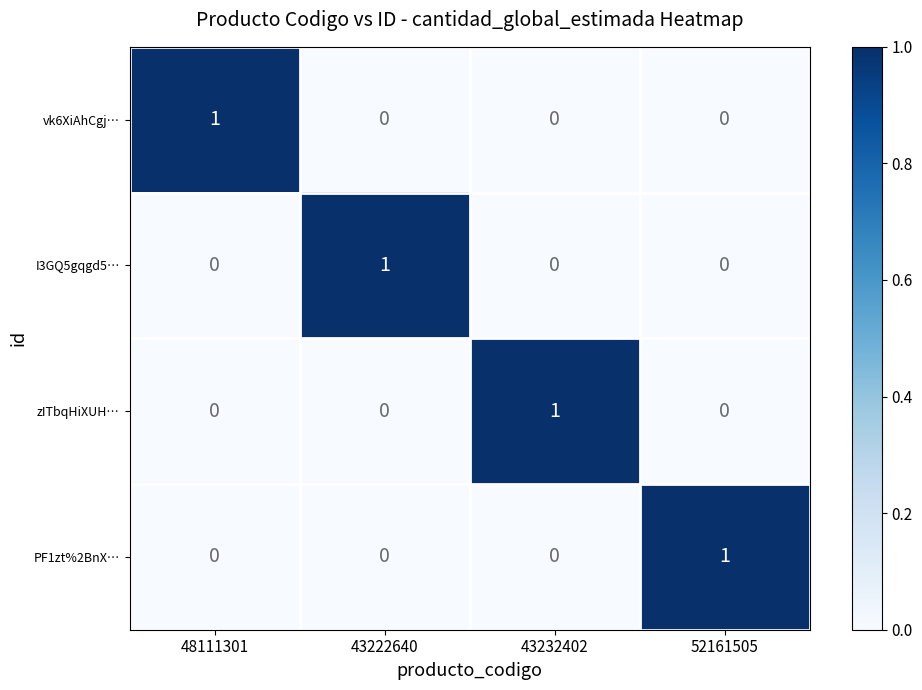

What is the spread (max minus min) of values at 43222640?

1